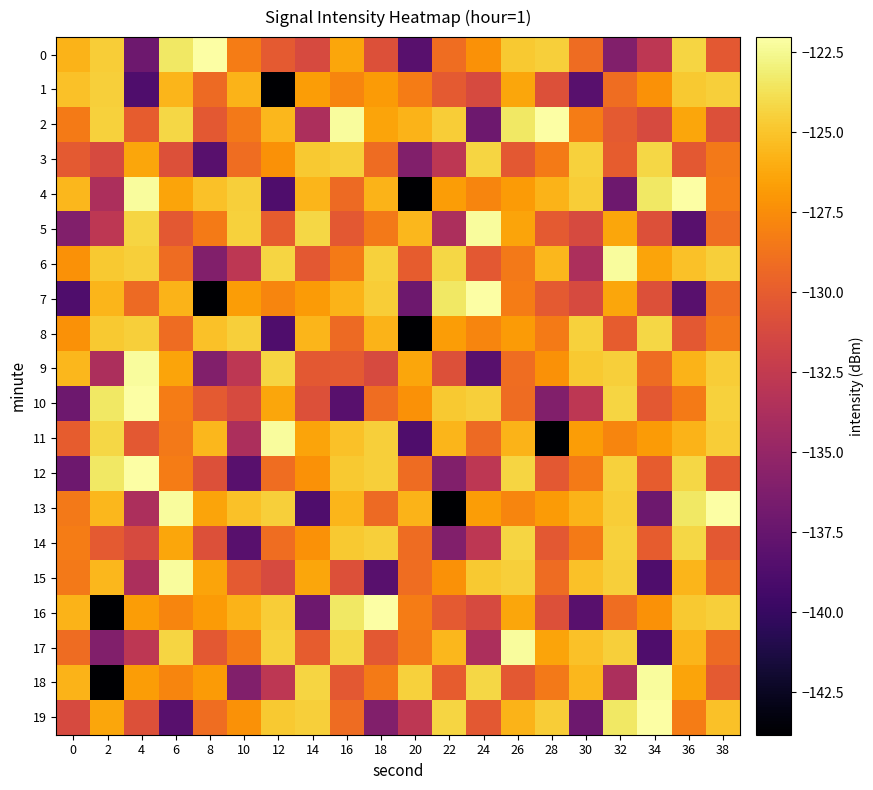

Which label corresponds to the largest value in the chart?

8